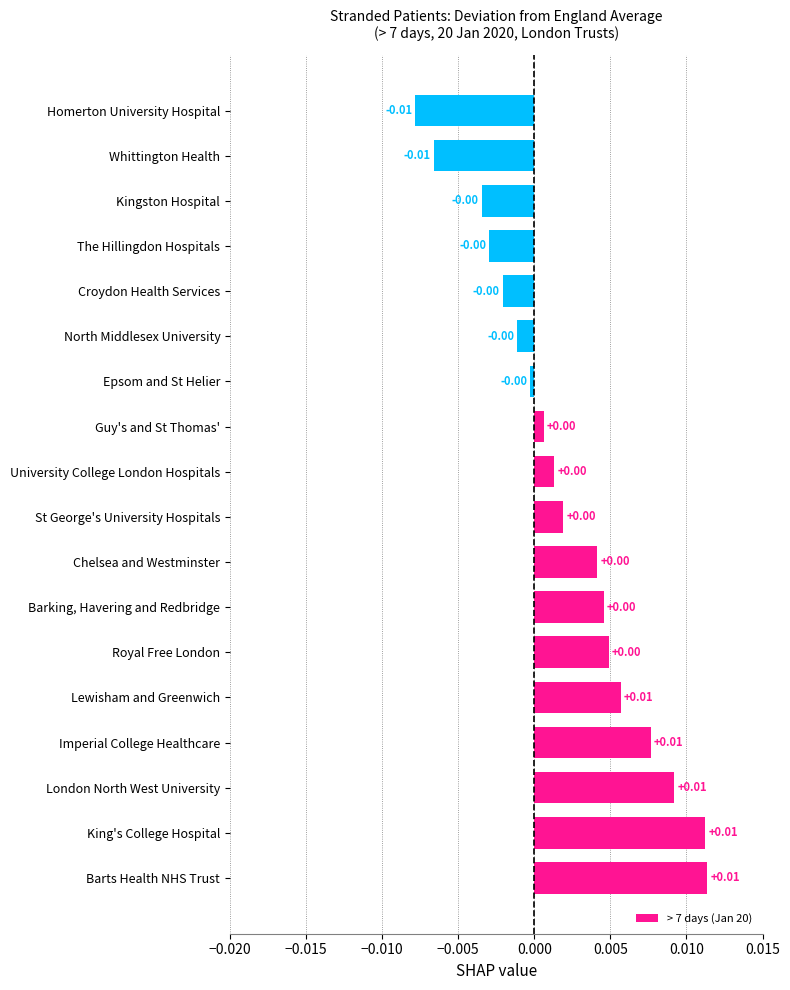

Which has a higher value, King's College Hospital or Epsom and St Helier?

King's College Hospital